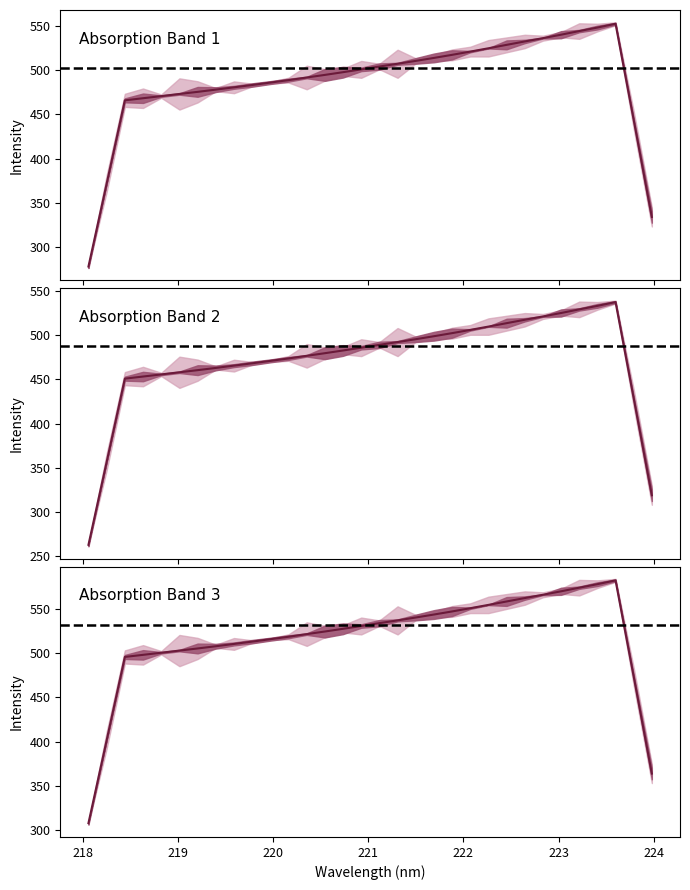

The y series shows 286.7 at 24. True or false?

False